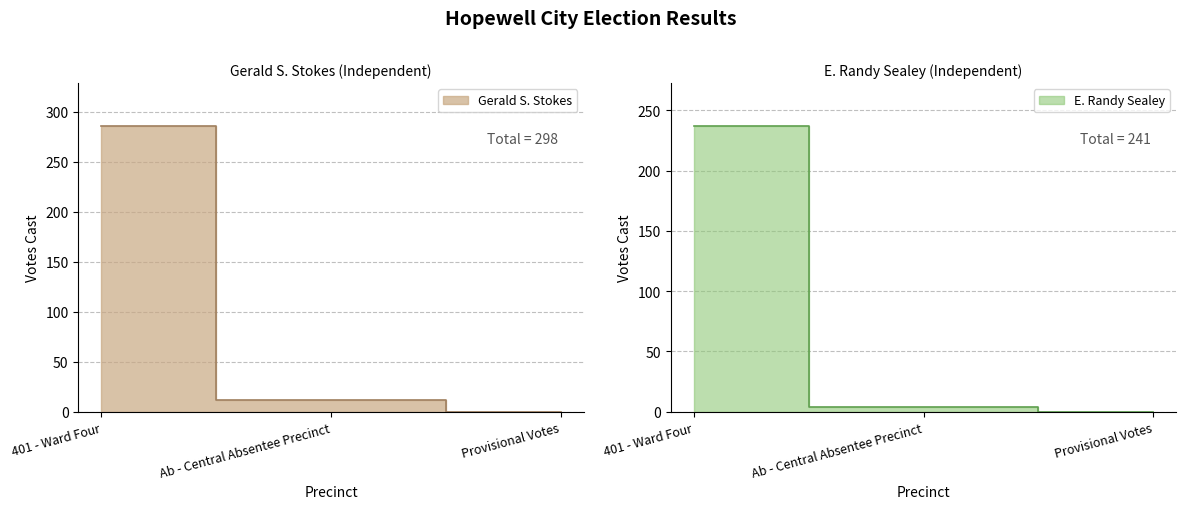

How many values in the Gerald S. Stokes series exceed 12?

1